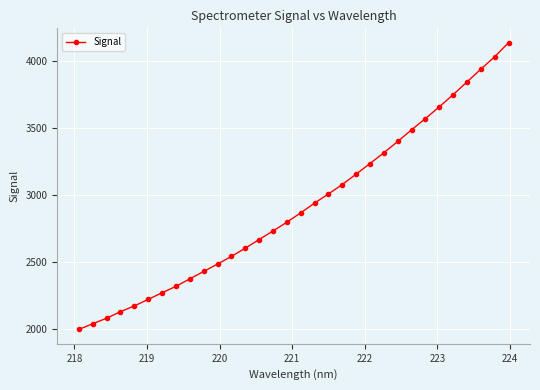

What is the maximum value shown in the chart?

4140.6